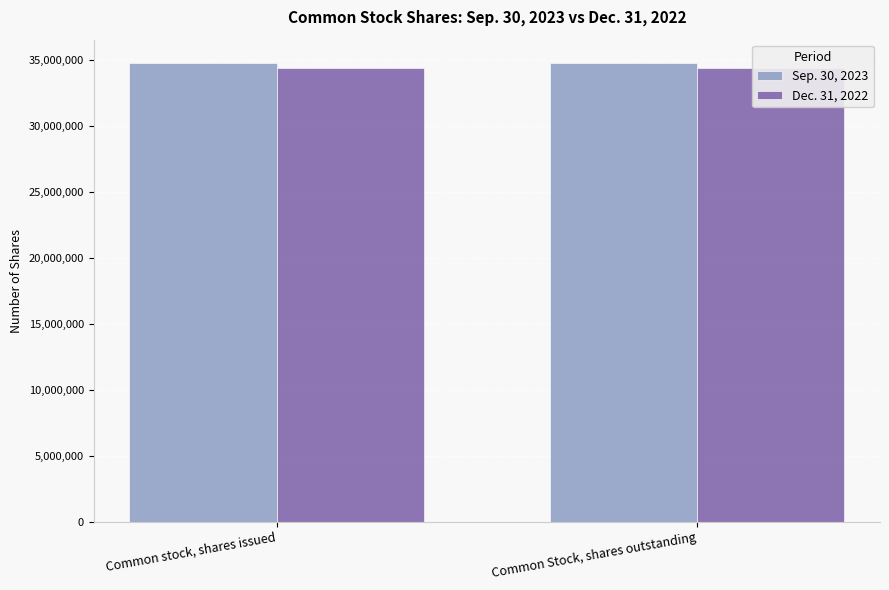

Between Common stock, shares issued and Common Stock, shares outstanding, which series saw the biggest shift?

Sep. 30, 2023